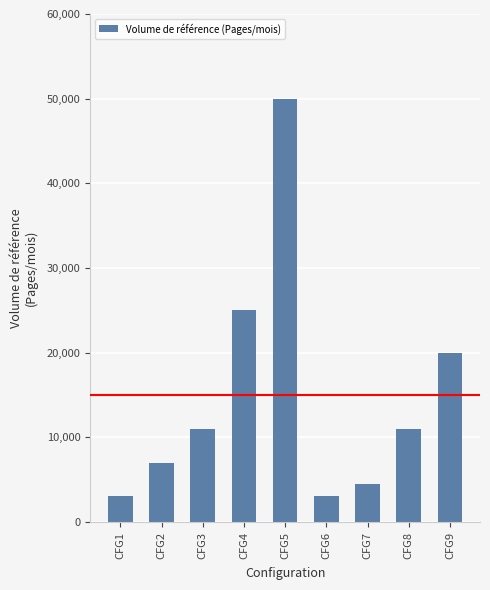

Reading left to right, what are all the values shown in this chart?

3000	7000	11000	25000	50000	3000	4500	11000	20000